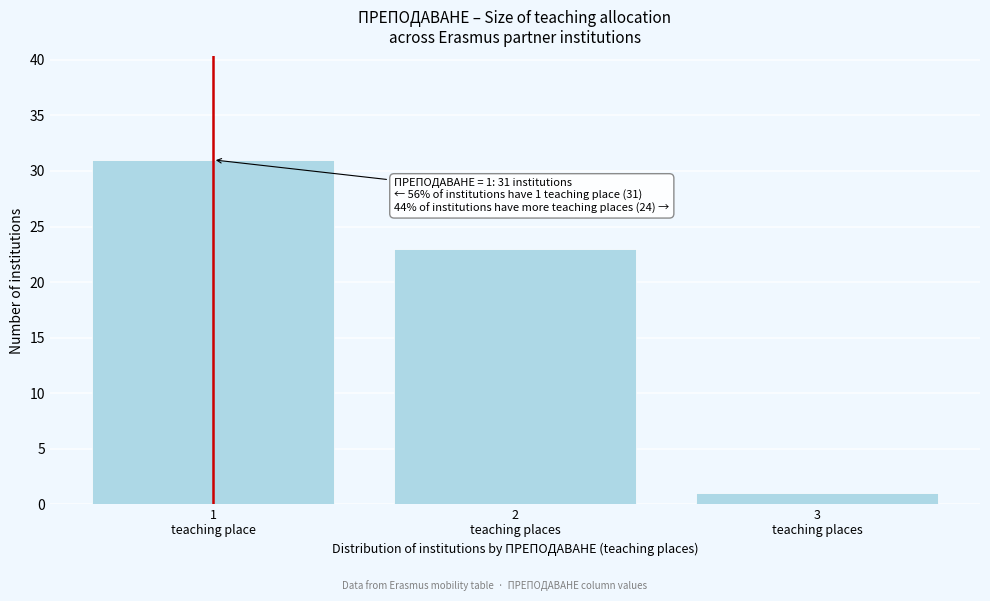

Reading left to right, extract all data points from this chart.

31	23	1